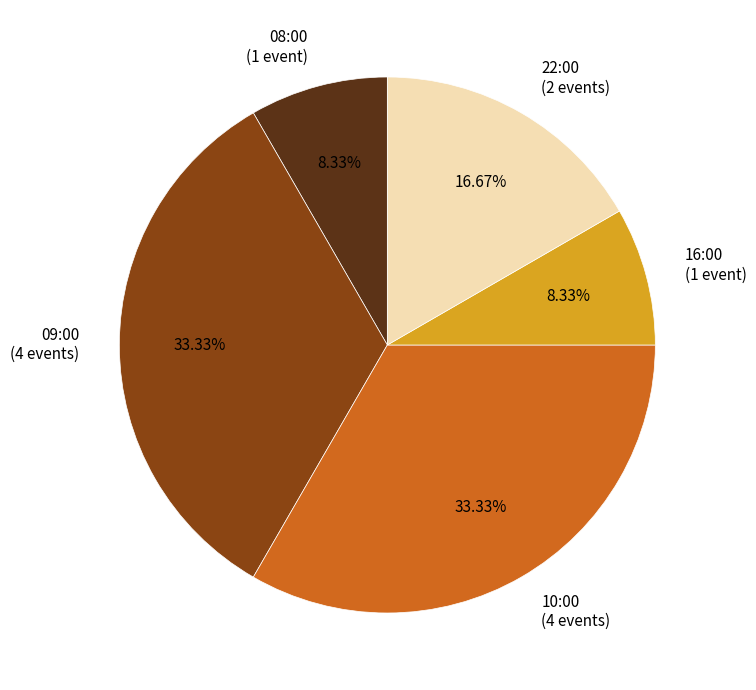

Approximately how many times larger is the value at 10:00 (4 events) compared to 16:00 (1 event)?

4.0